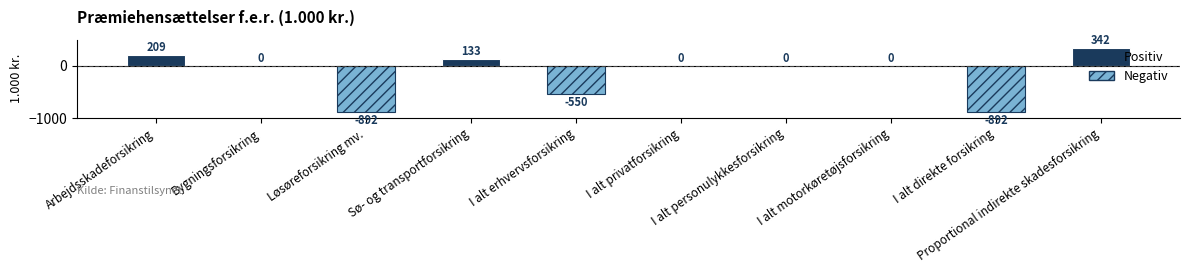

What is the label of the 8th bar from the left?

I alt motorkøretøjsforsikring